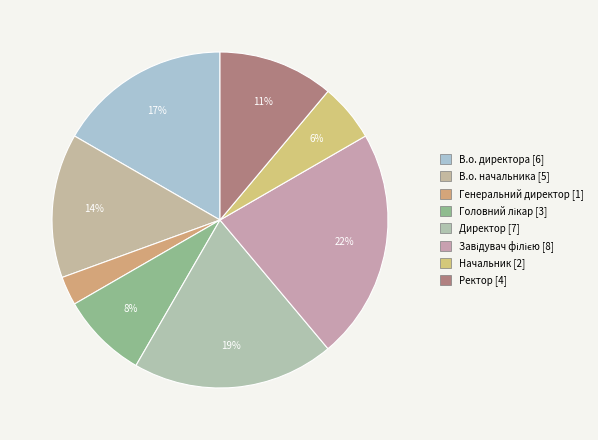

How many segments does this pie chart have?

8